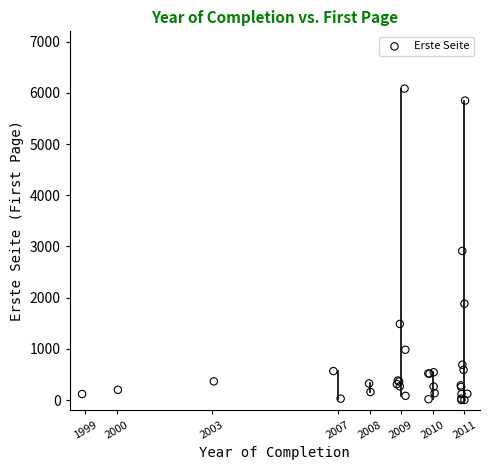

What Y value in the scatter plot is closest to 3041?

2912